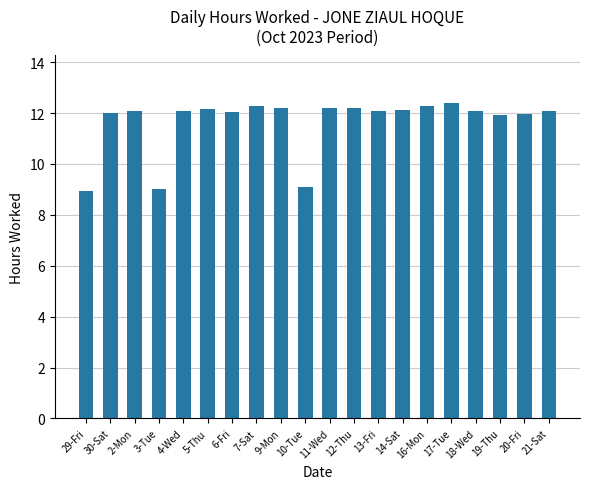

Are the bars horizontal?

No